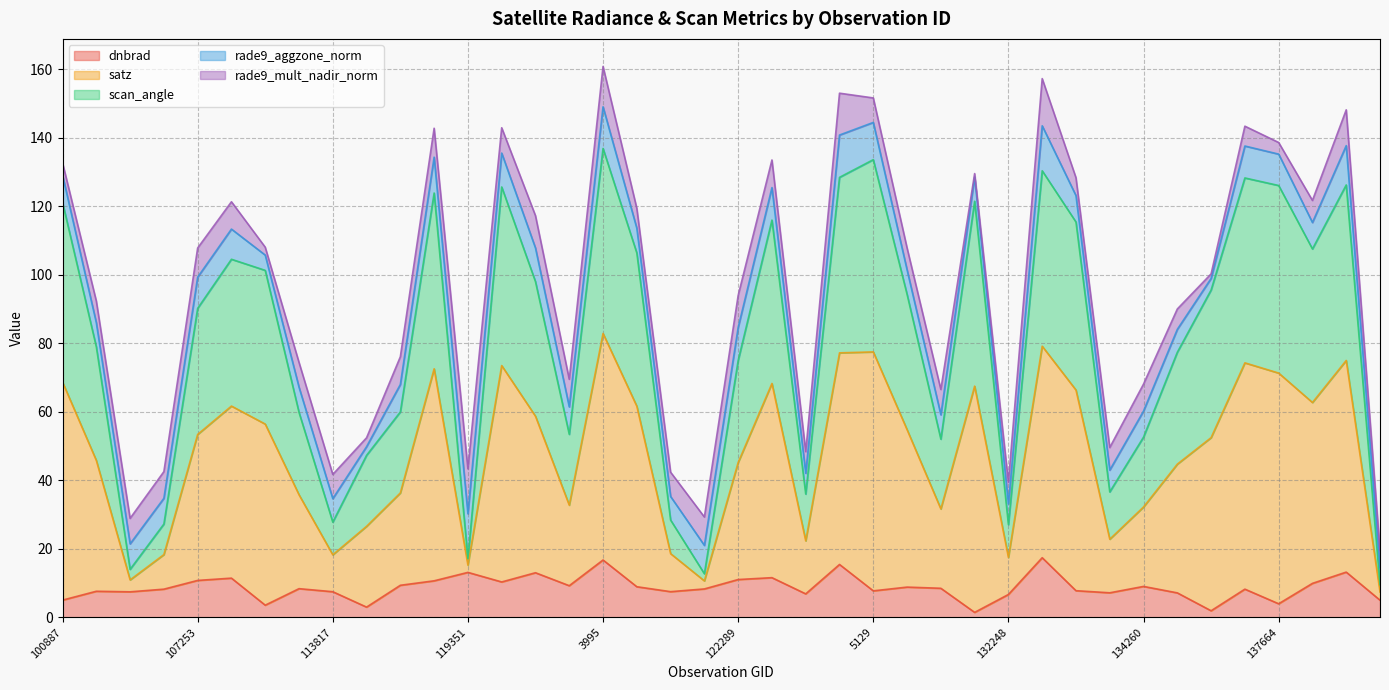

Does the chart have visible grid lines?

Yes